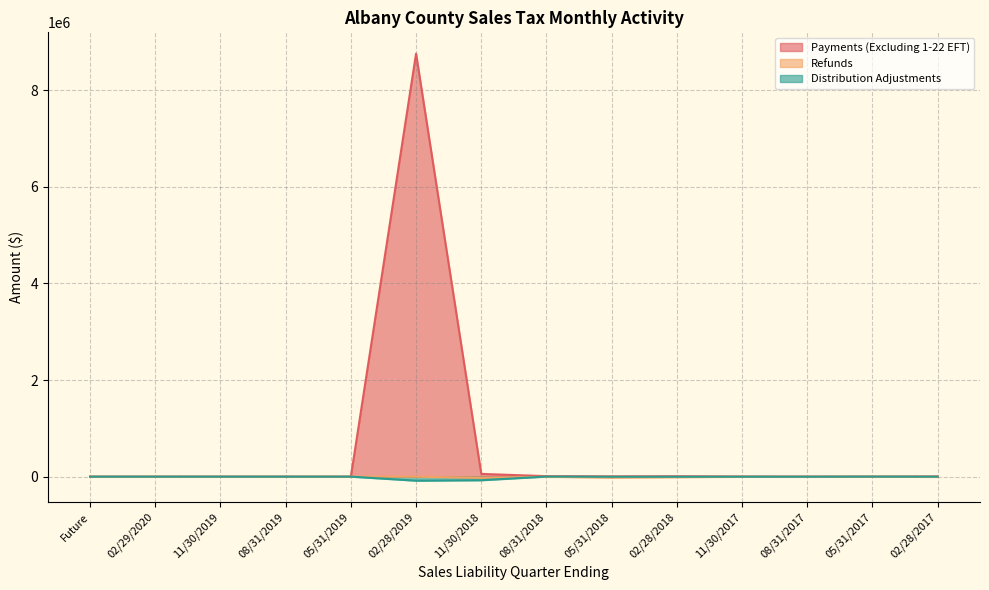

Rank the categories by Distribution Adjustments value from highest to lowest.

08/31/2018, 05/31/2017, Future, 02/29/2020, 11/30/2019, 08/31/2019, 05/31/2019, 02/28/2017, 11/30/2017, 08/31/2017, 02/28/2018, 05/31/2018, 11/30/2018, 02/28/2019